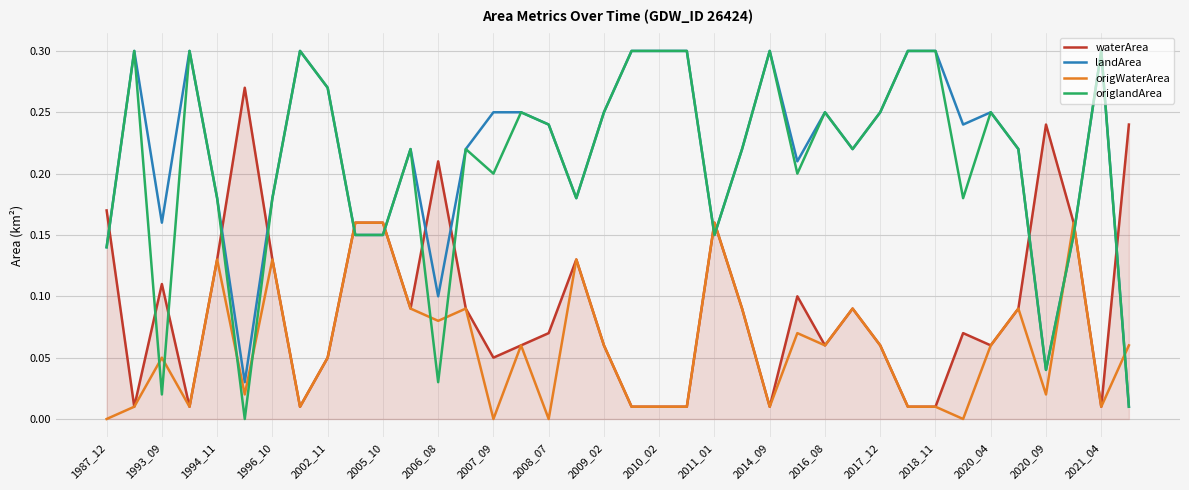

What is the sum of all waterArea values?

3.5